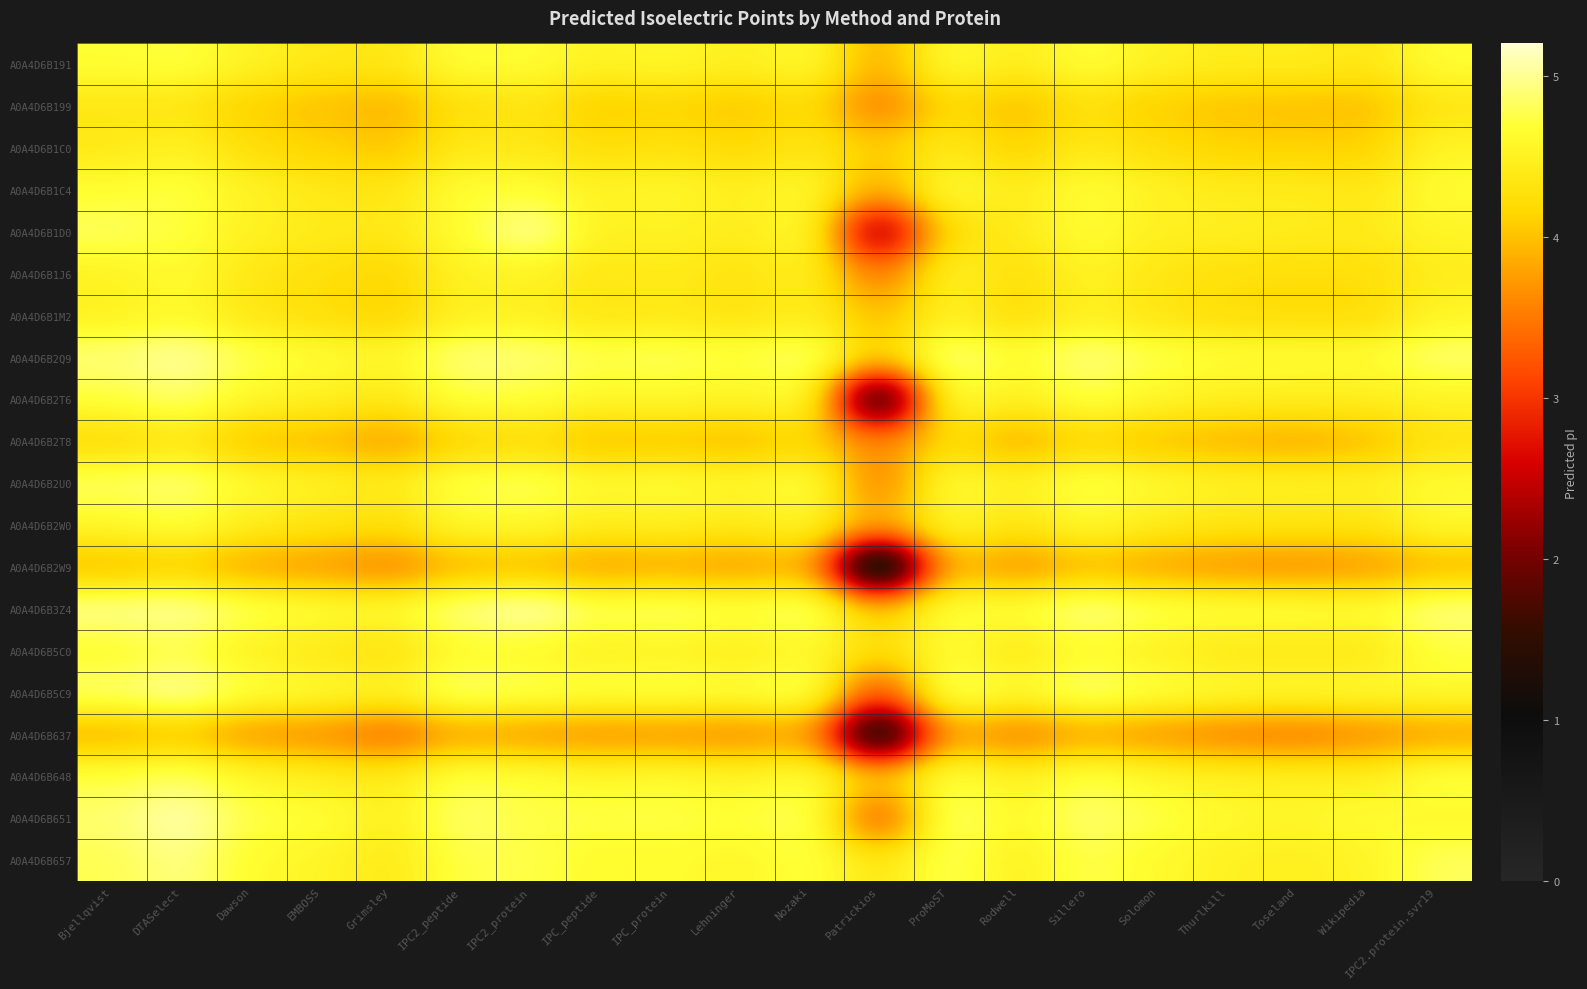

Rank the series by their maximum value, from highest to lowest.

A0A4D6B3Z4, A0A4D6B651, A0A4D6B2Q9, A0A4D6B5C9, A0A4D6B1D0, A0A4D6B657, A0A4D6B2U0, A0A4D6B2T6, A0A4D6B648, A0A4D6B5C0, A0A4D6B1C4, A0A4D6B191, A0A4D6B2W0, A0A4D6B1J6, A0A4D6B1M2, A0A4D6B1C0, A0A4D6B199, A0A4D6B2T8, A0A4D6B2W9, A0A4D6B637